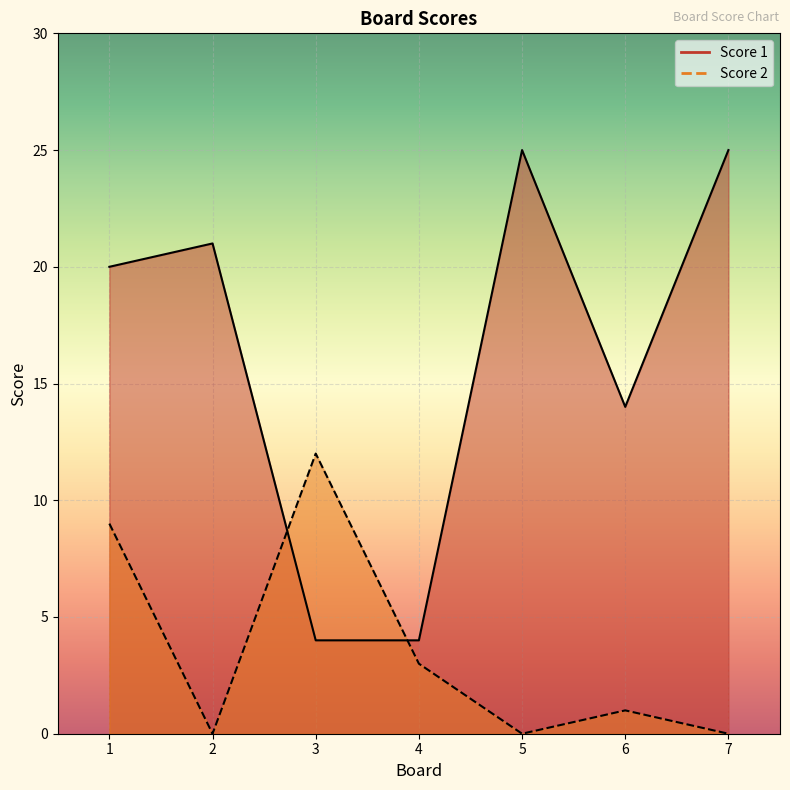

The Score 1 series shows 25 at 5. True or false?

True